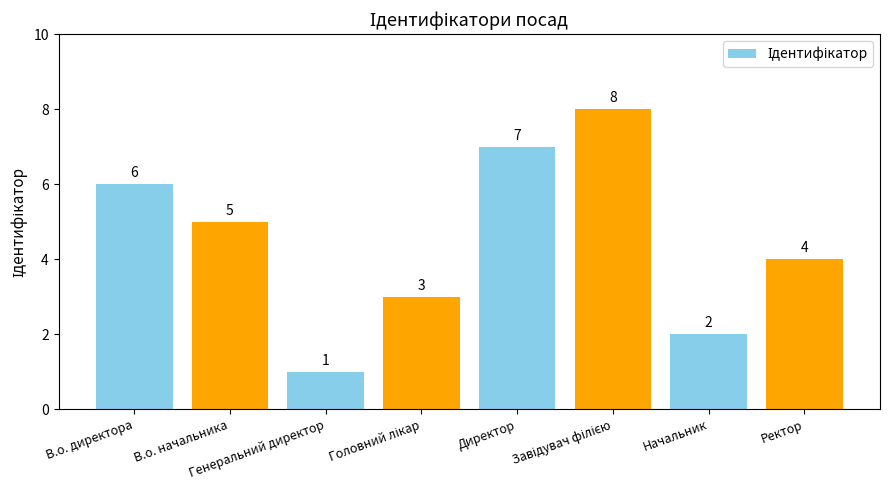

What is the label of the 7th bar from the right?

В.о. начальника